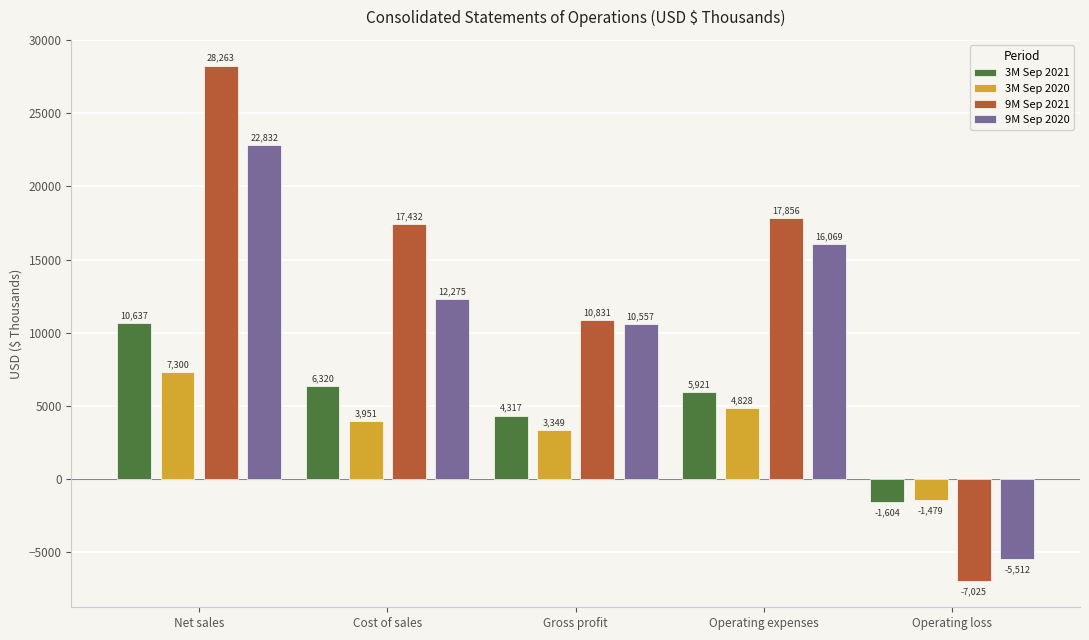

Is it true that 9M Sep 2021 equals -12324 at Operating loss?

False